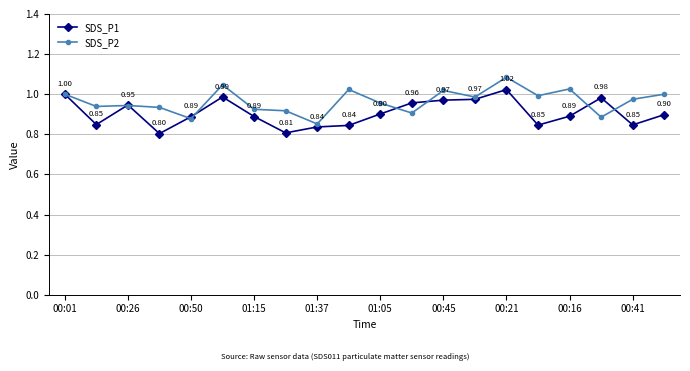

True or false: SDS_P1 has more than 0 interior local peaks.

True